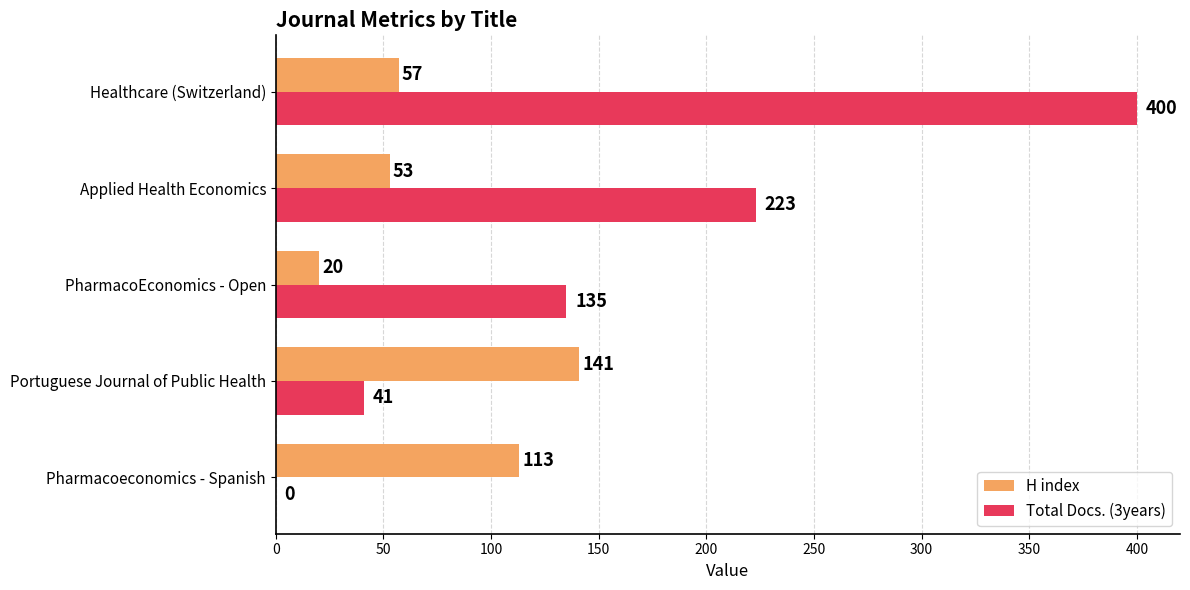

What is the average value of the H index series?

77